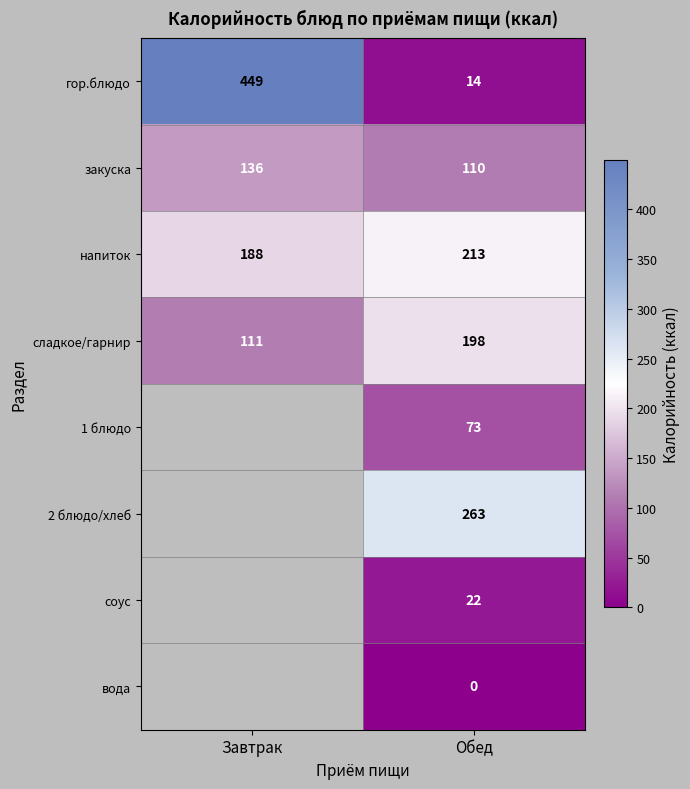

Rank the categories by гор.блюдо value from highest to lowest.

Завтрак, Обед